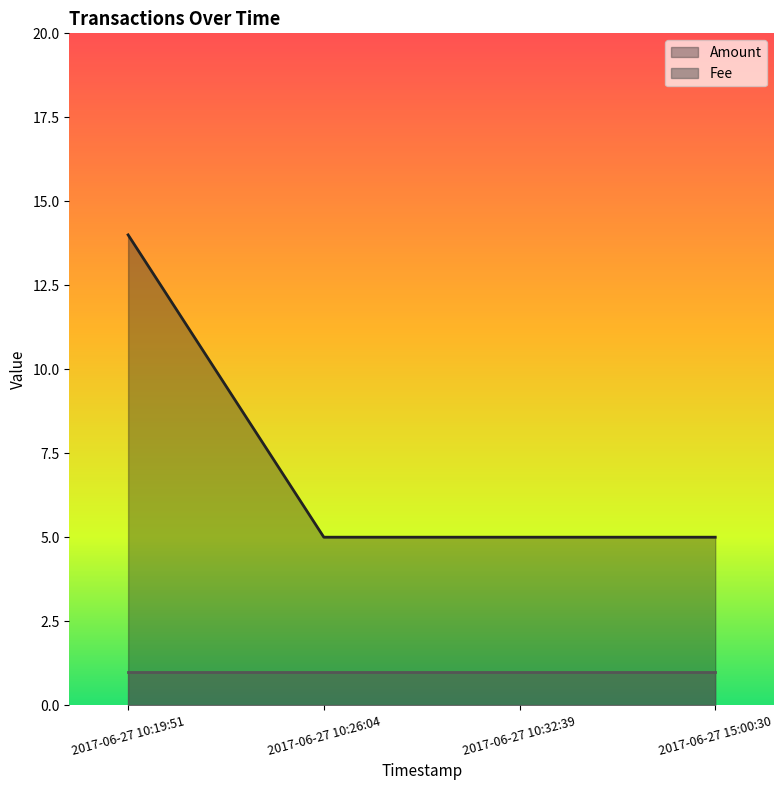

Does the chart display data point markers on the line(s)?

No